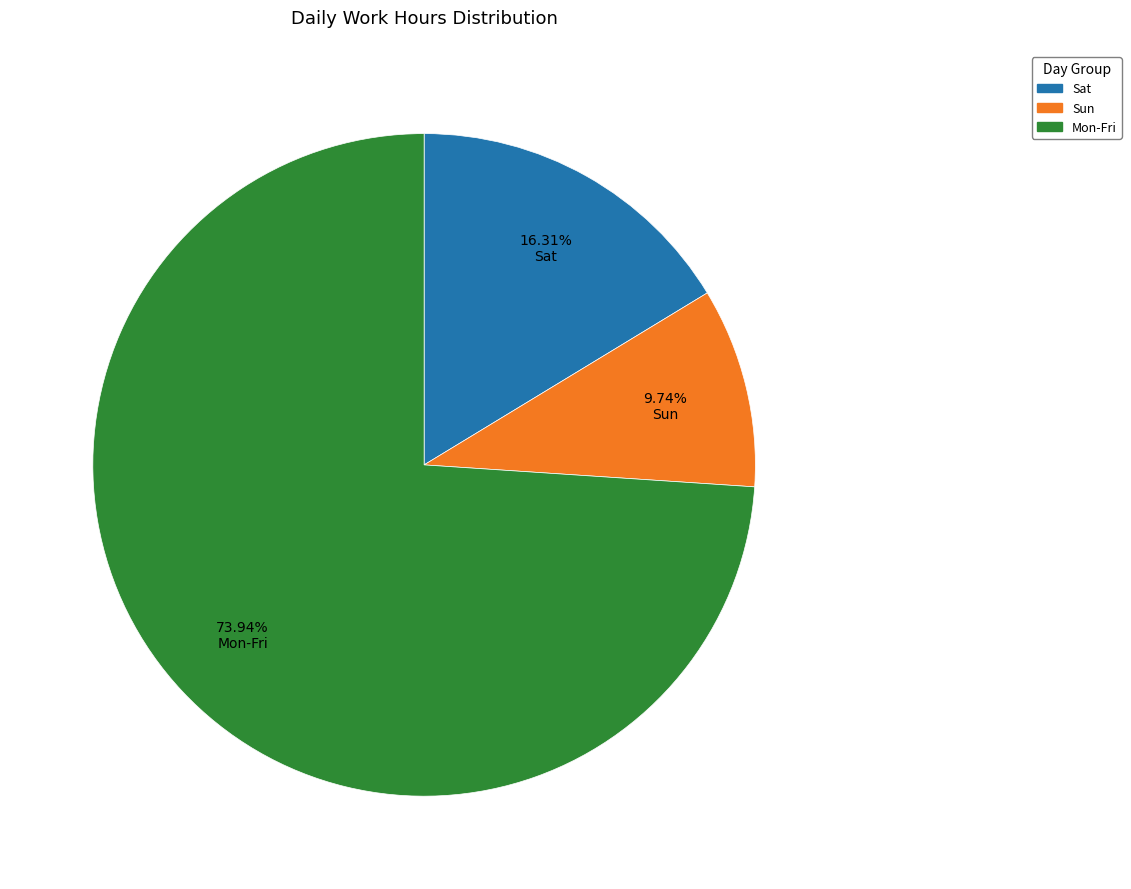

How many slices are in this pie chart?

3